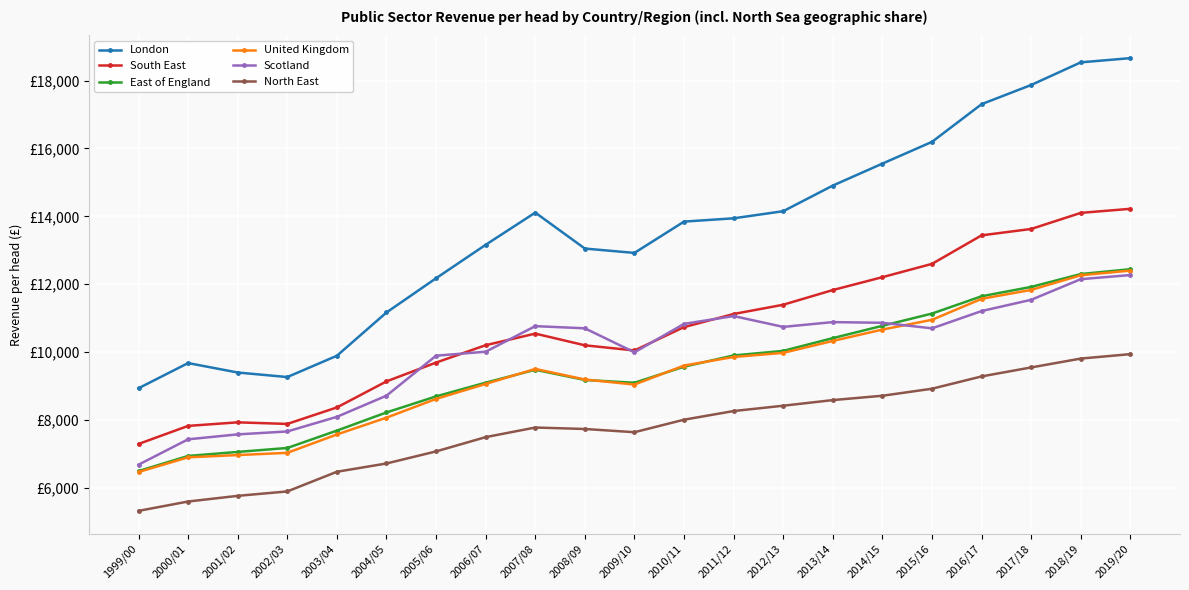

Which series changed the most between 2004/05 and 2015/16?

London